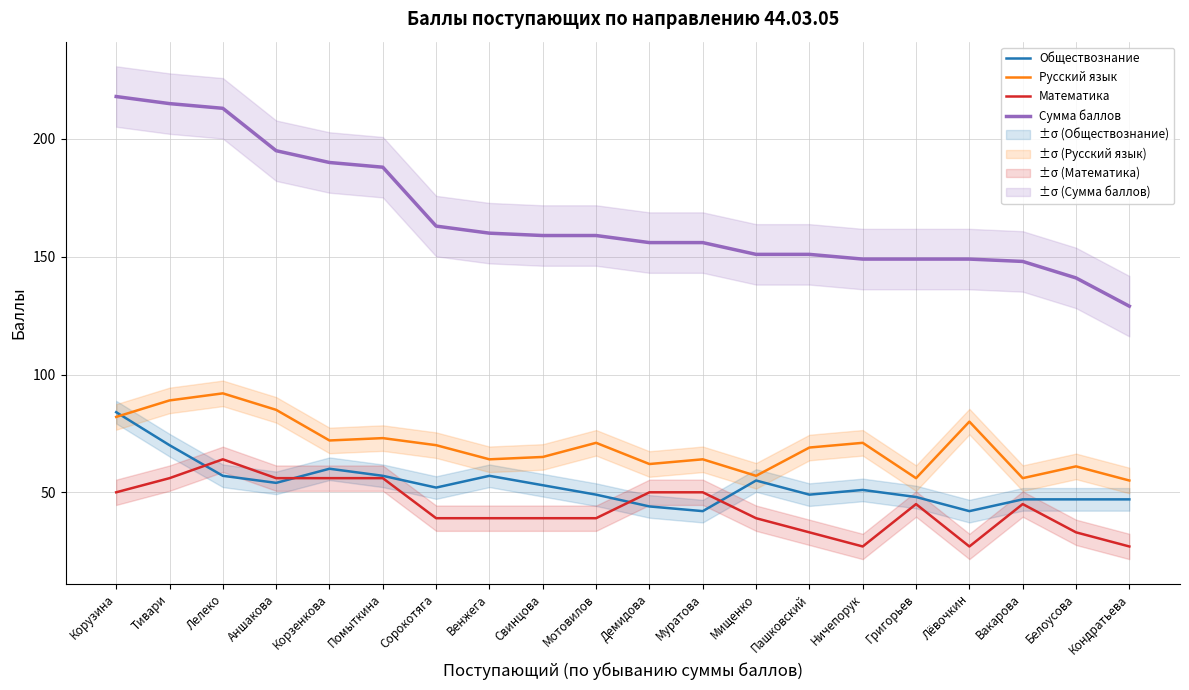

What is the sum of the Математика values at Сорокотяга and Венжега?

78